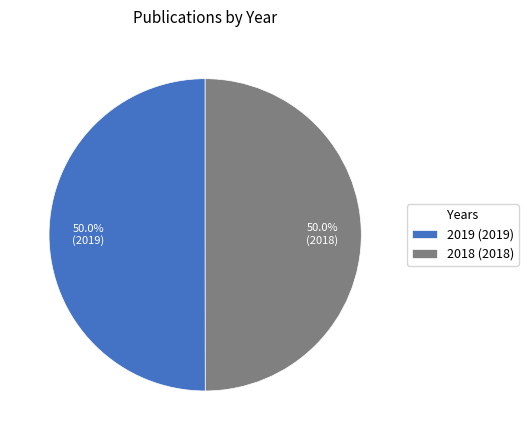

Is the sum of 2019 (2019) and 2018 (2018) greater than half?

Yes